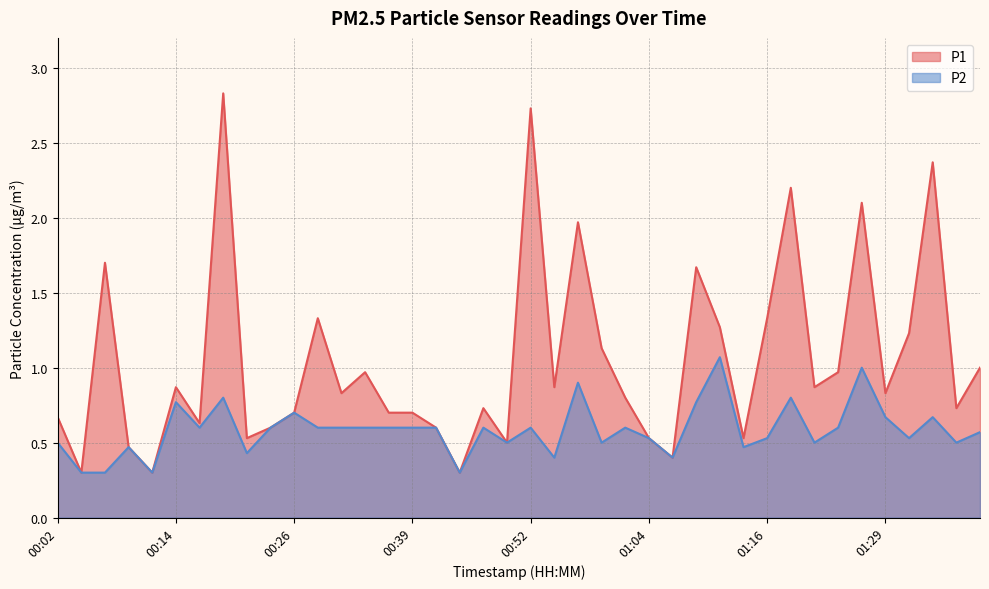

Is it true that P1 equals 0.3 at 00:12?

True